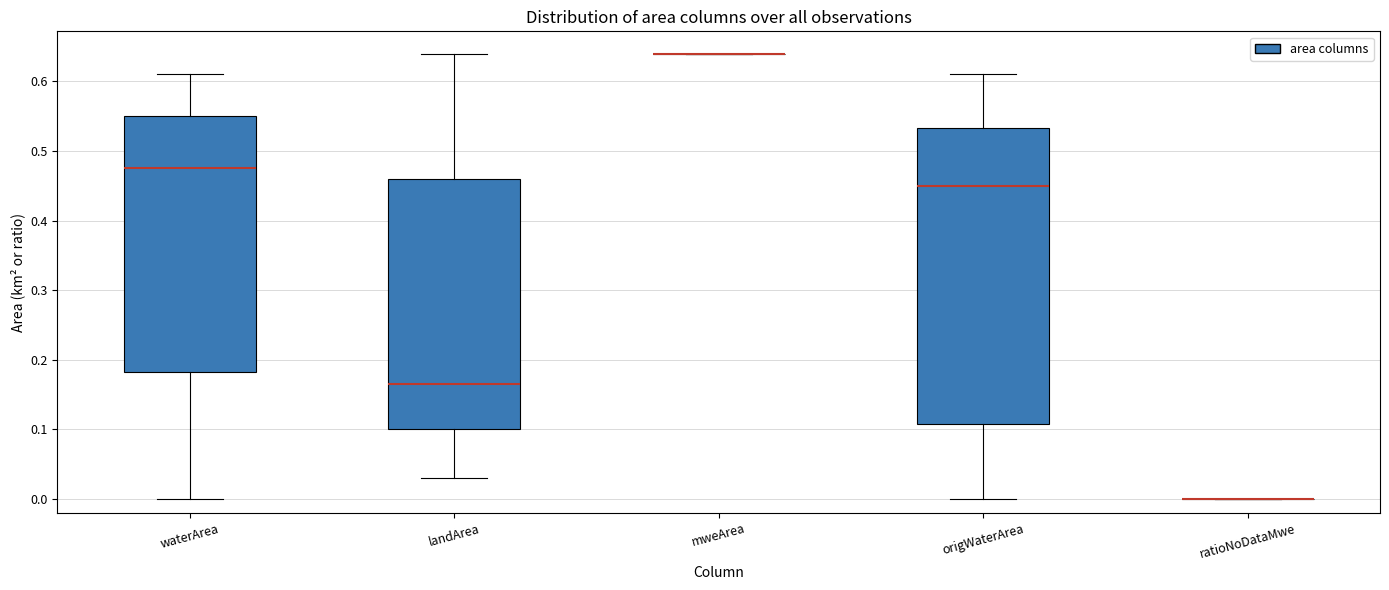

Where does the lower whisker of the box for landArea end on the y-axis? The values are not printed on the chart, so give them approximately, as read against the axis.

0.03